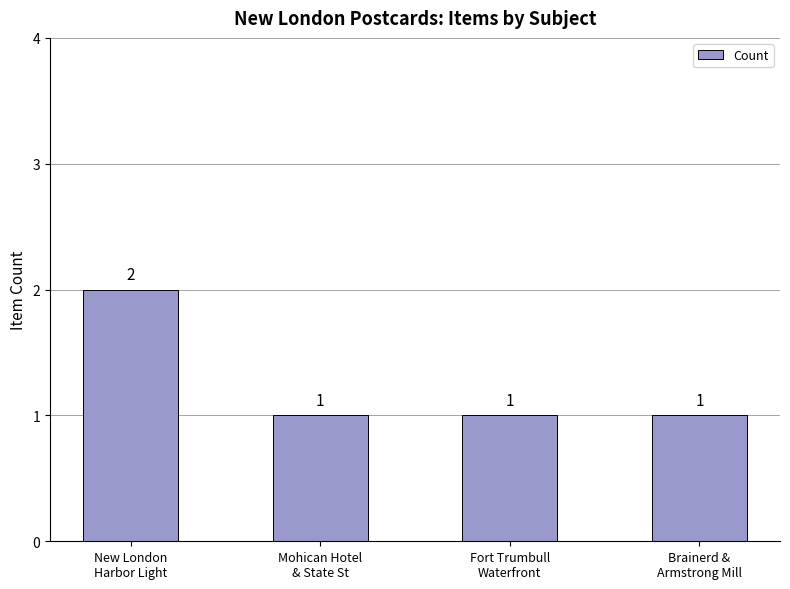

What is the sum of all values?

5